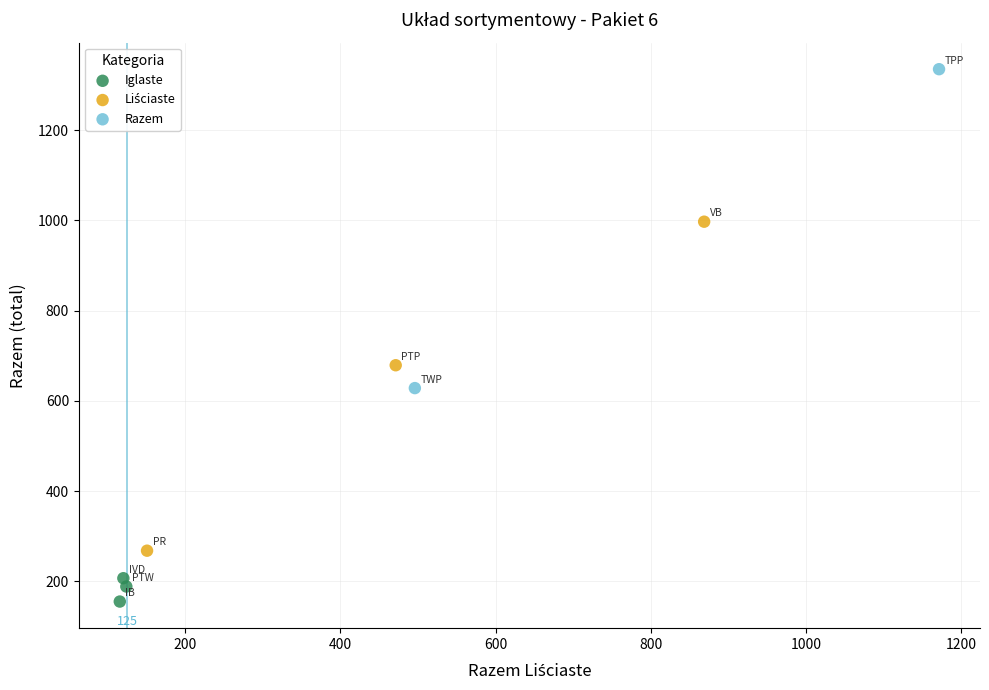

Which series reaches the minimum Y coordinate?

Iglaste